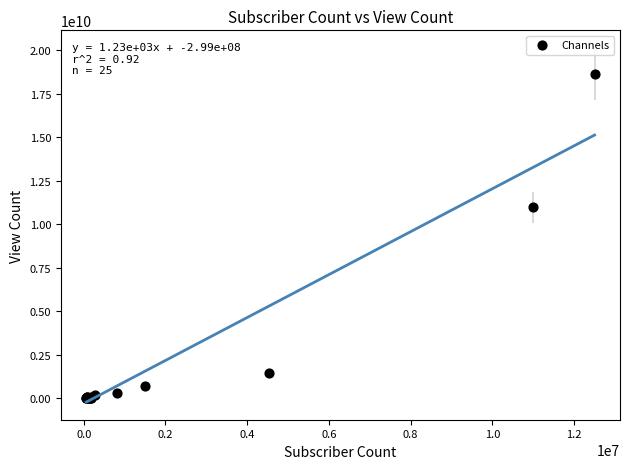

What Y value in the scatter plot is closest to 9323061770?

10970286951